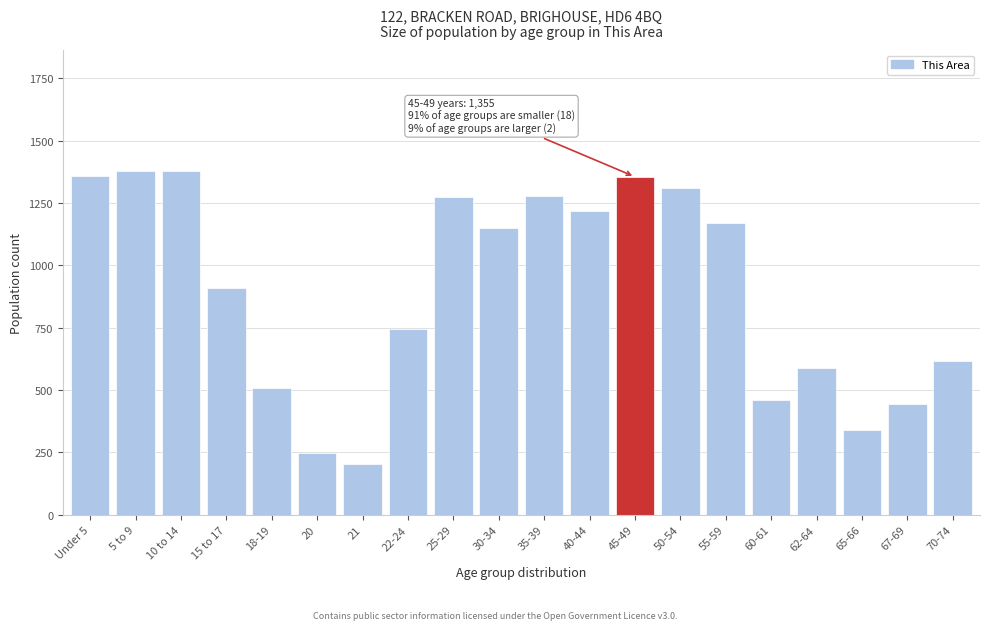

What is the greatest value displayed?

1380